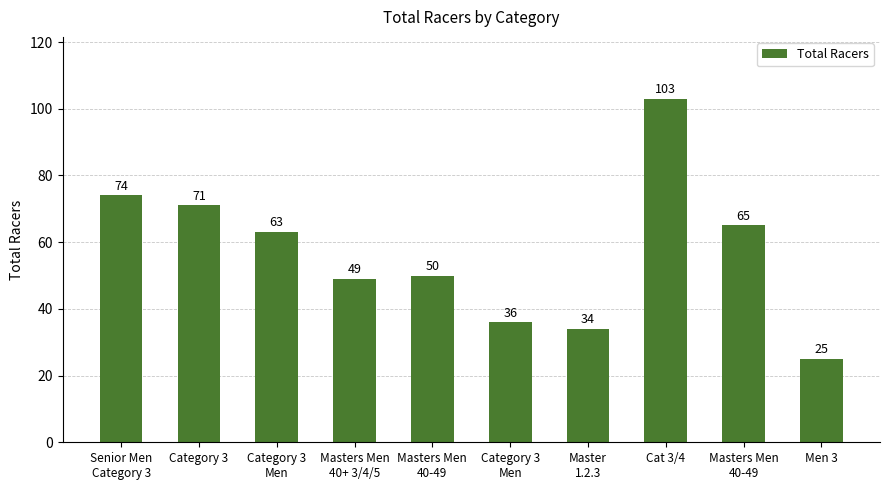

Which category has the lowest value across all series?

Men 3